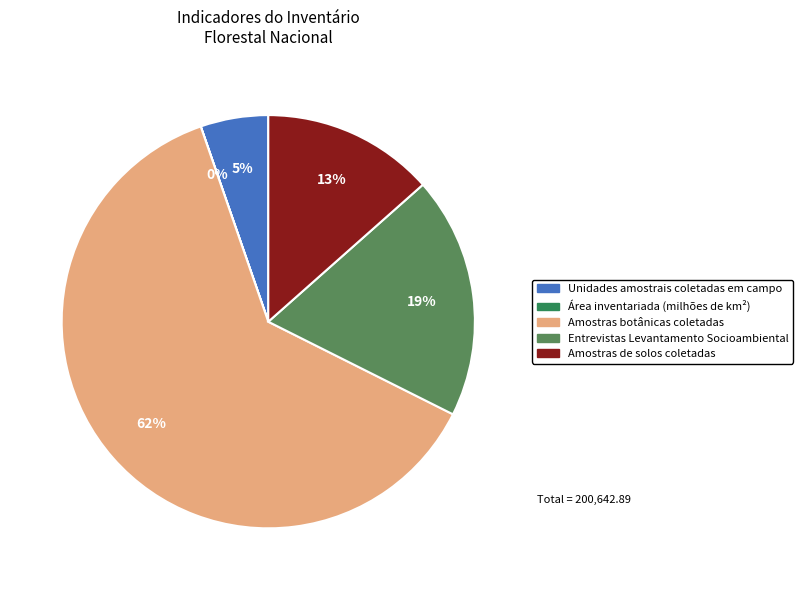

Is it true that Entrevistas Levantamento Socioambiental is 19% of the pie?

True